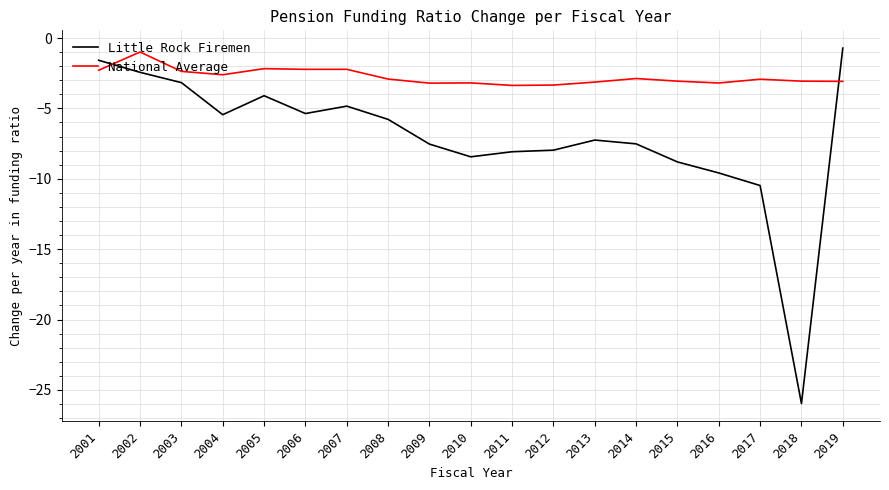

What is the difference between the Little Rock Firemen values at 2008 and 2014?

1.7